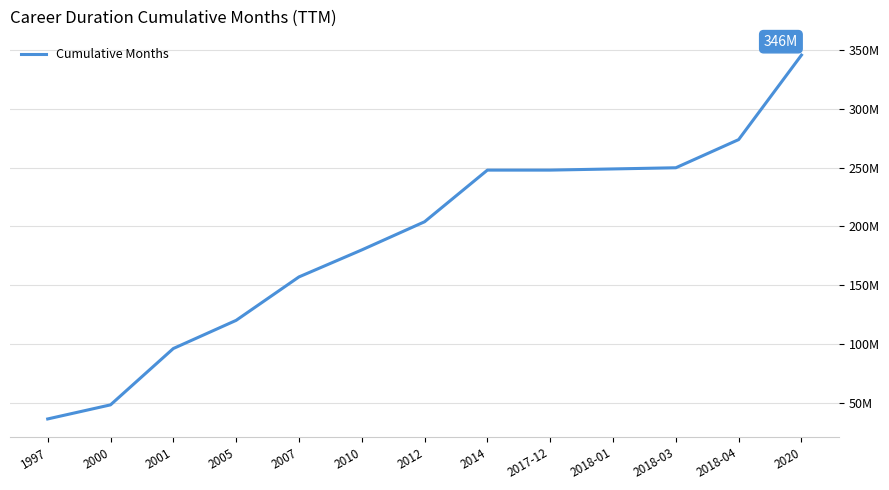

List the labels in order of value, smallest first.

1997, 2000, 2001, 2005, 2007, 2010, 2012, 2014, 2017-12, 2018-01, 2018-03, 2018-04, 2020